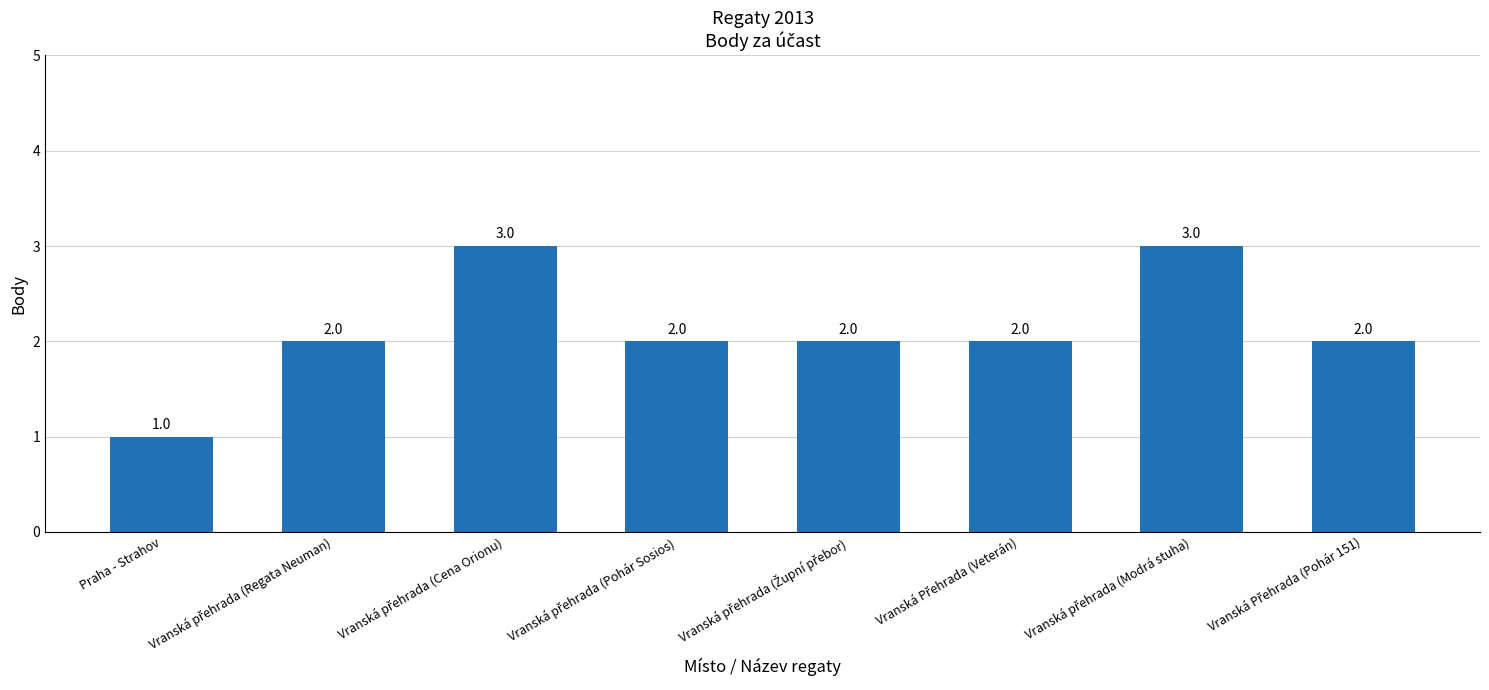

What is the value of the 3rd bar from the left?

3